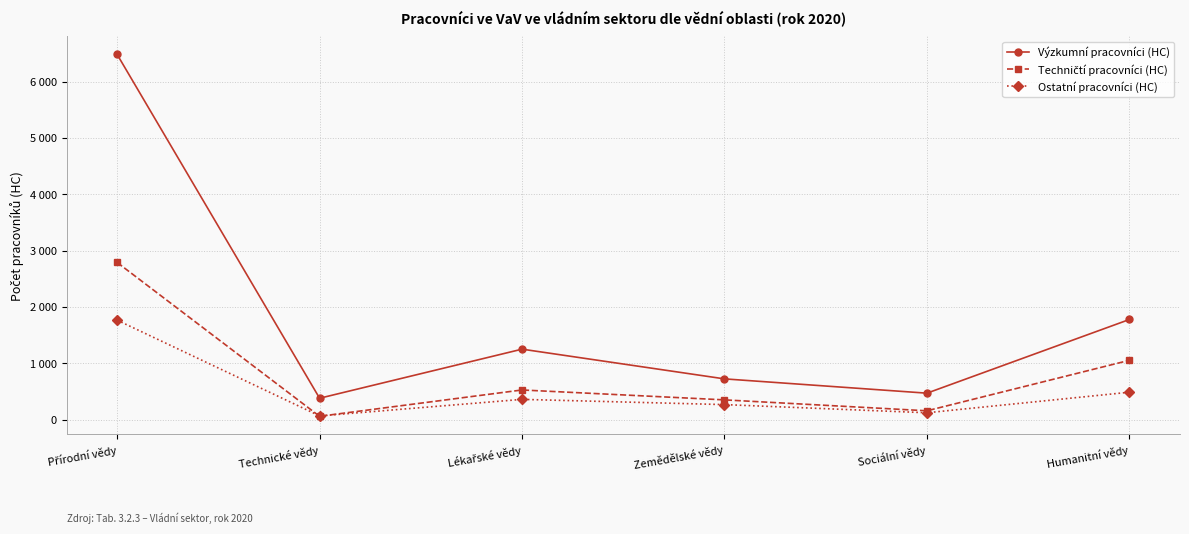

What is the sum of the Výzkumní pracovníci (HC) values at Technické vědy and Humanitní vědy?

2155